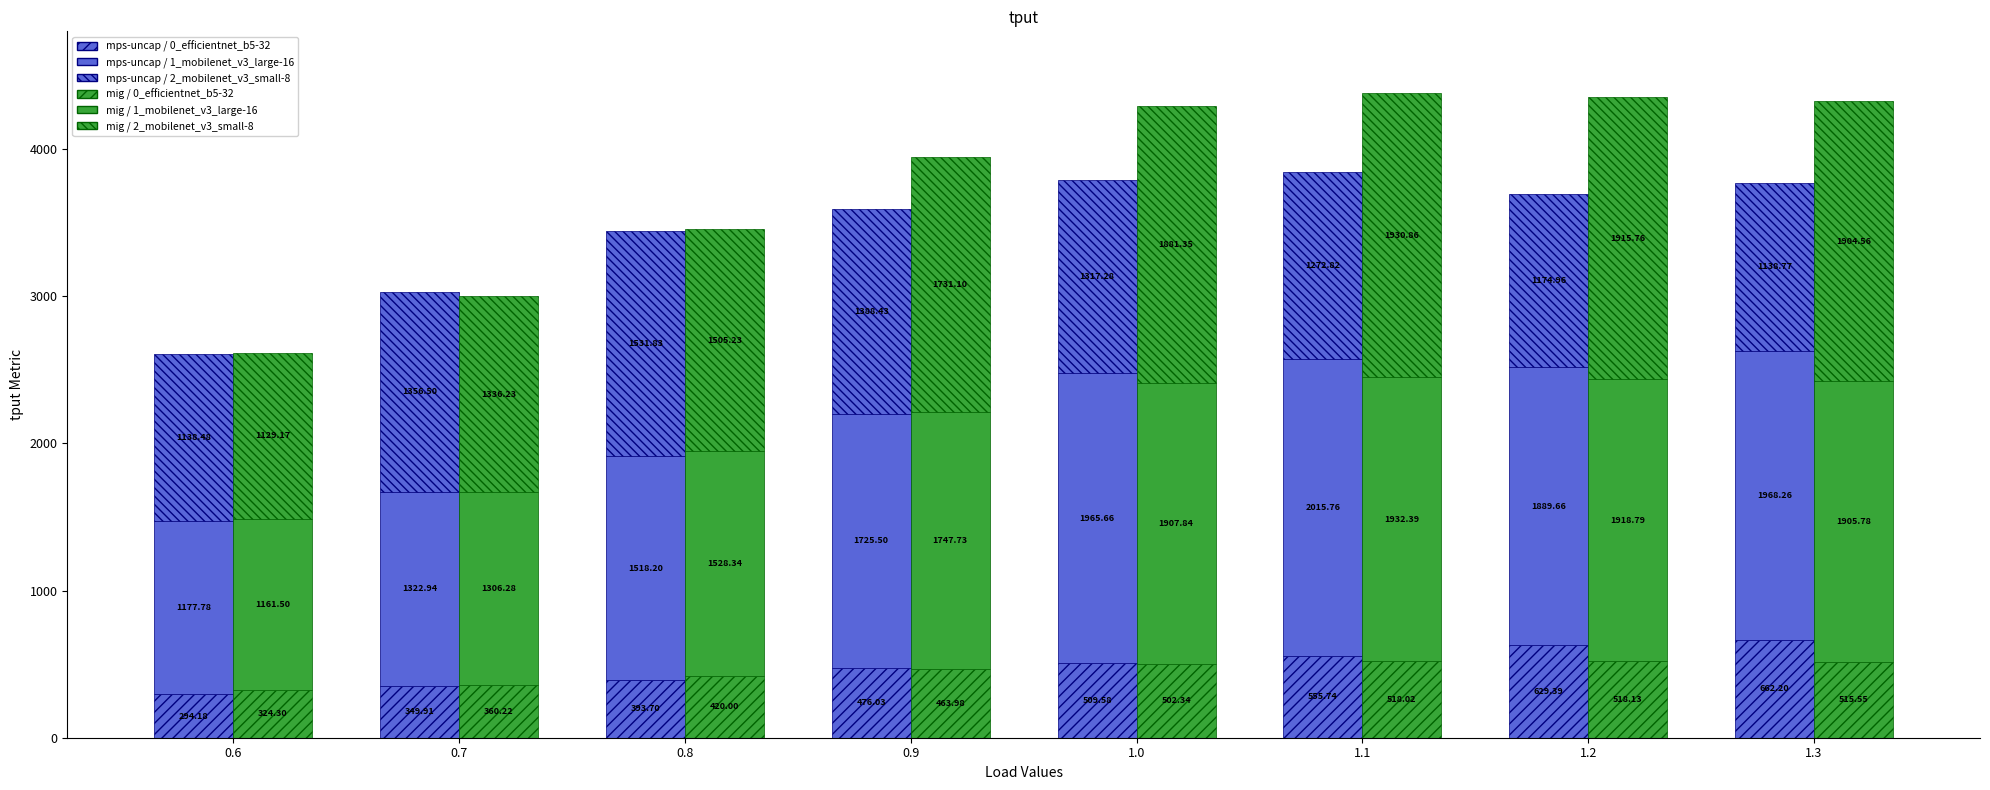

Which series changed the most between 1.1 and 1.3?

mps-uncap / 2_mobilenet_v3_small-8